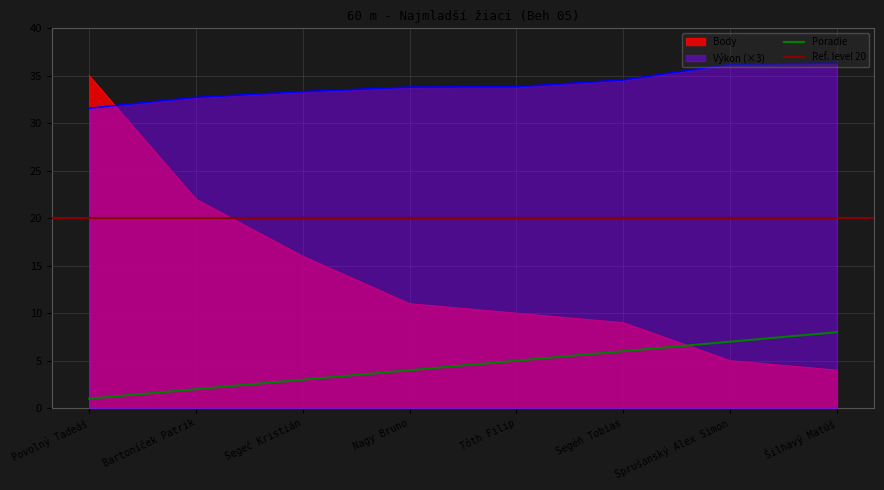

How many values in the Body series exceed 11?

3